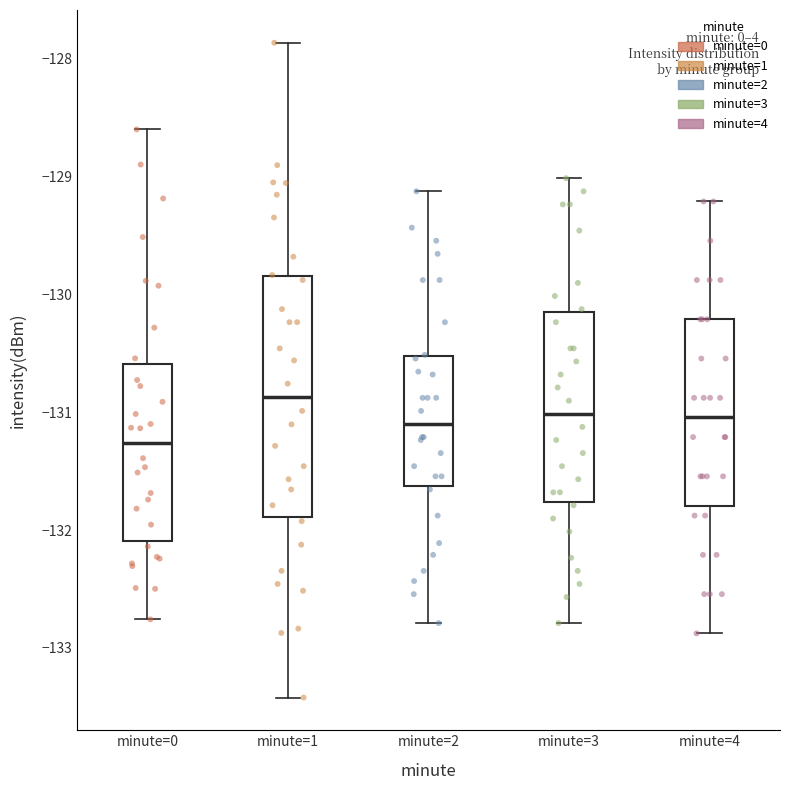

Reading left to right, transcribe this box plot: for each box, give where its median line is, the range the box spans, and where its two whiskers end, as read against the y-axis. The values are not printed on the chart, so give them approximately, as read against the axis.

minute=0: median -131.3, box -132.1 to -130.6, whiskers -132.8 to -128.6
minute=1: median -130.9, box -131.9 to -129.8, whiskers -133.4 to -127.9
minute=2: median -131.1, box -131.6 to -130.5, whiskers -132.8 to -129.1
minute=3: median -131.0, box -131.8 to -130.2, whiskers -132.8 to -129.0
minute=4: median -131.0, box -131.8 to -130.2, whiskers -132.9 to -129.2